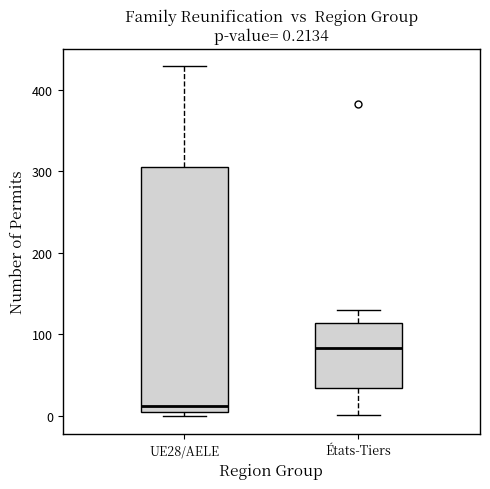

Which box's median line is the highest?

États-Tiers